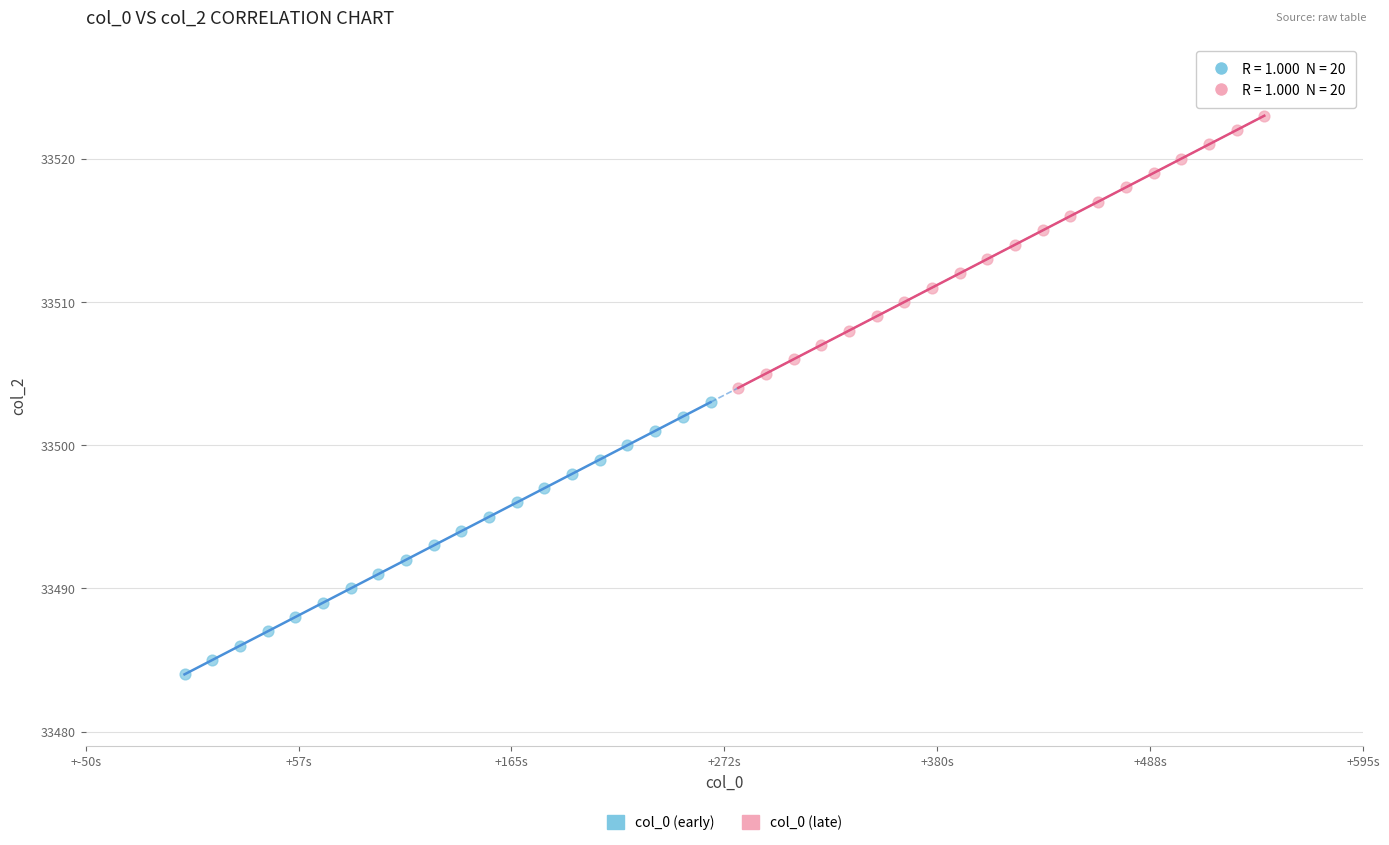

Which series reaches the minimum Y coordinate?

col_0 (early)